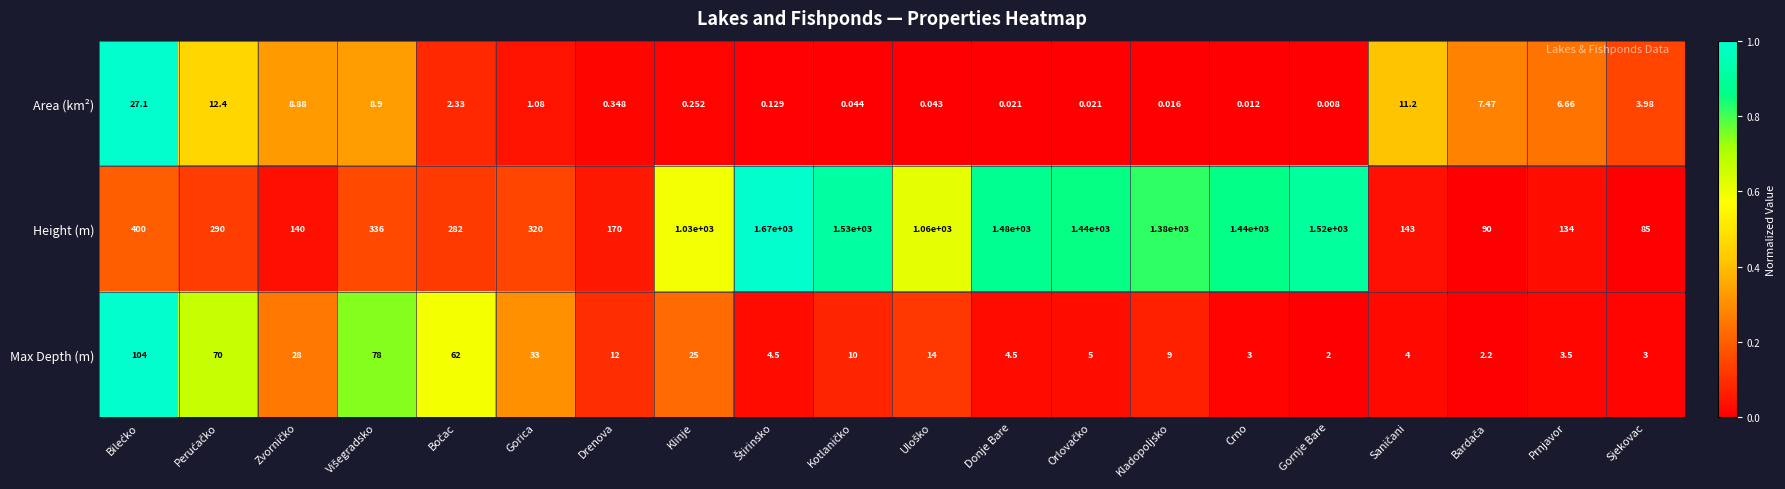

Which series has the largest total across all categories?

Height (m)